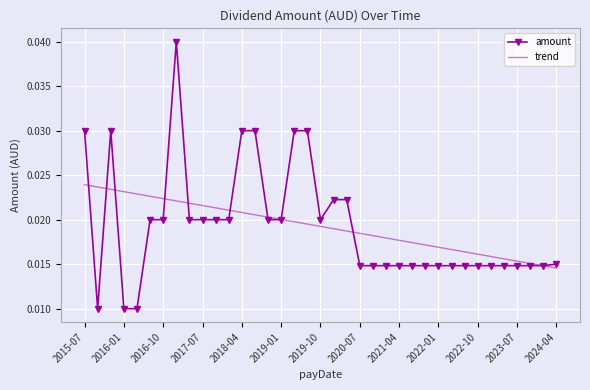

How many intersections are there between trend and amount?

10